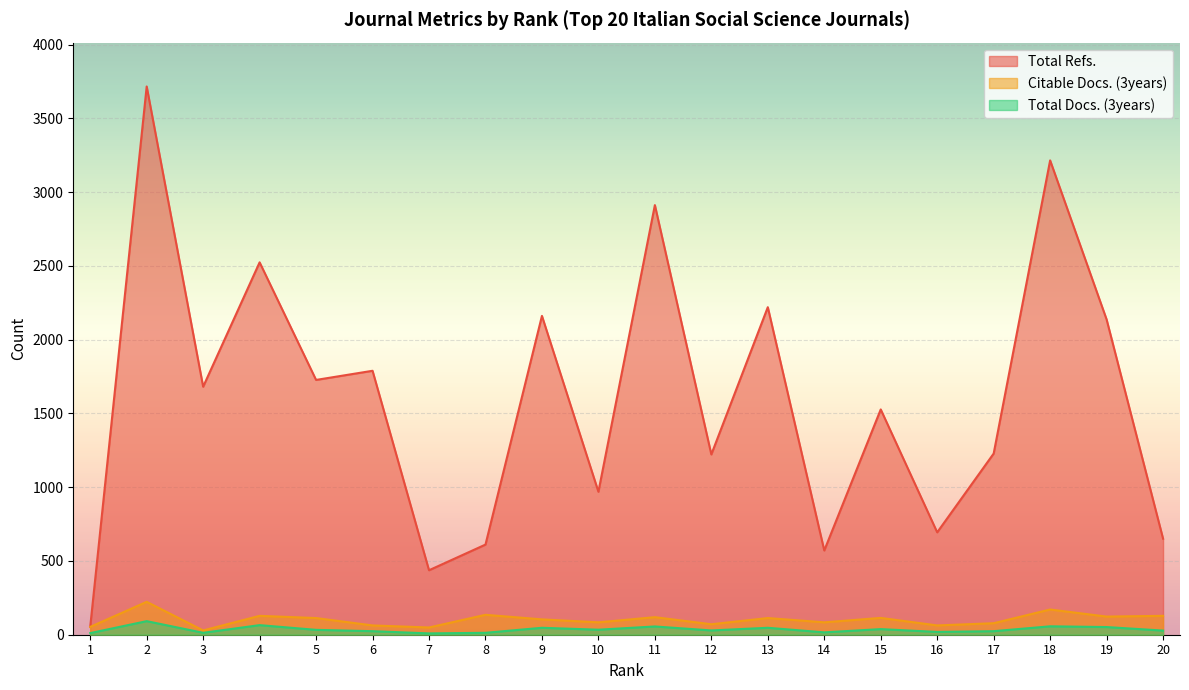

True or false: Citable Docs. (3years) has a value of 114 at 15.

True